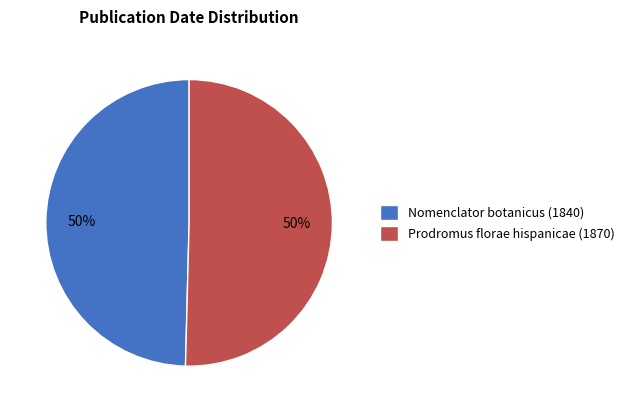

Combined, do Prodromus florae hispanicae (1870) and Nomenclator botanicus (1840) account for over 50%?

Yes